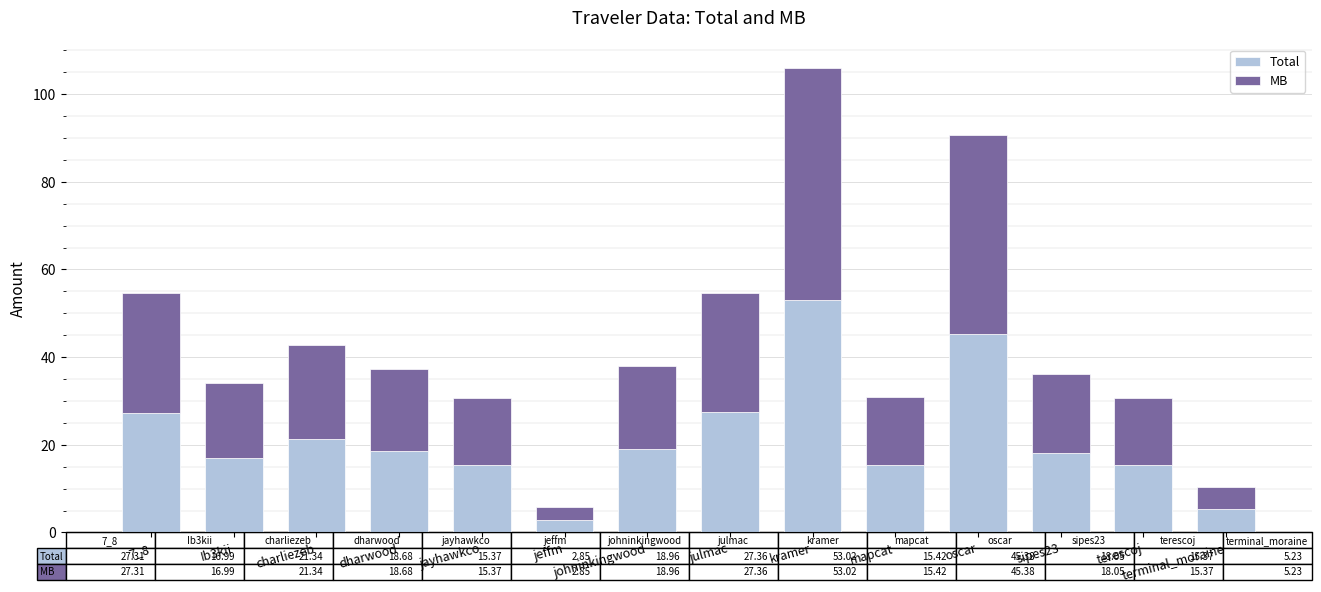

What is the difference between the maximum and second lowest values in the Total series?

47.8